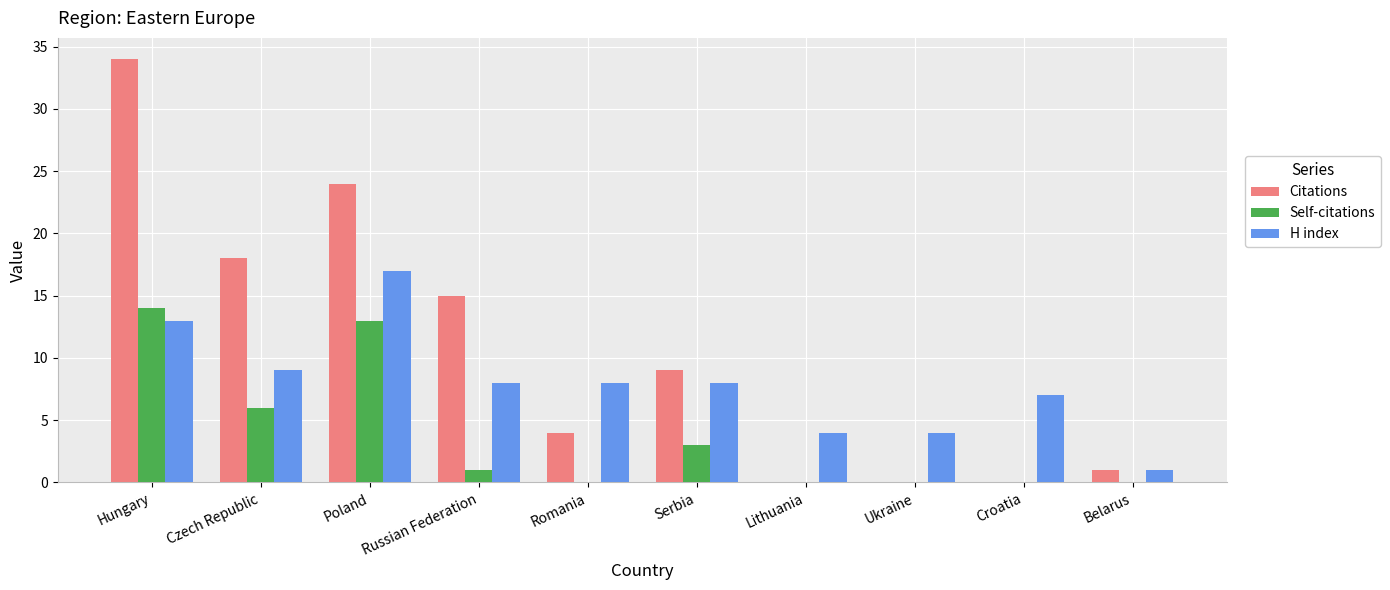

Which series has the largest total across all categories?

Citations